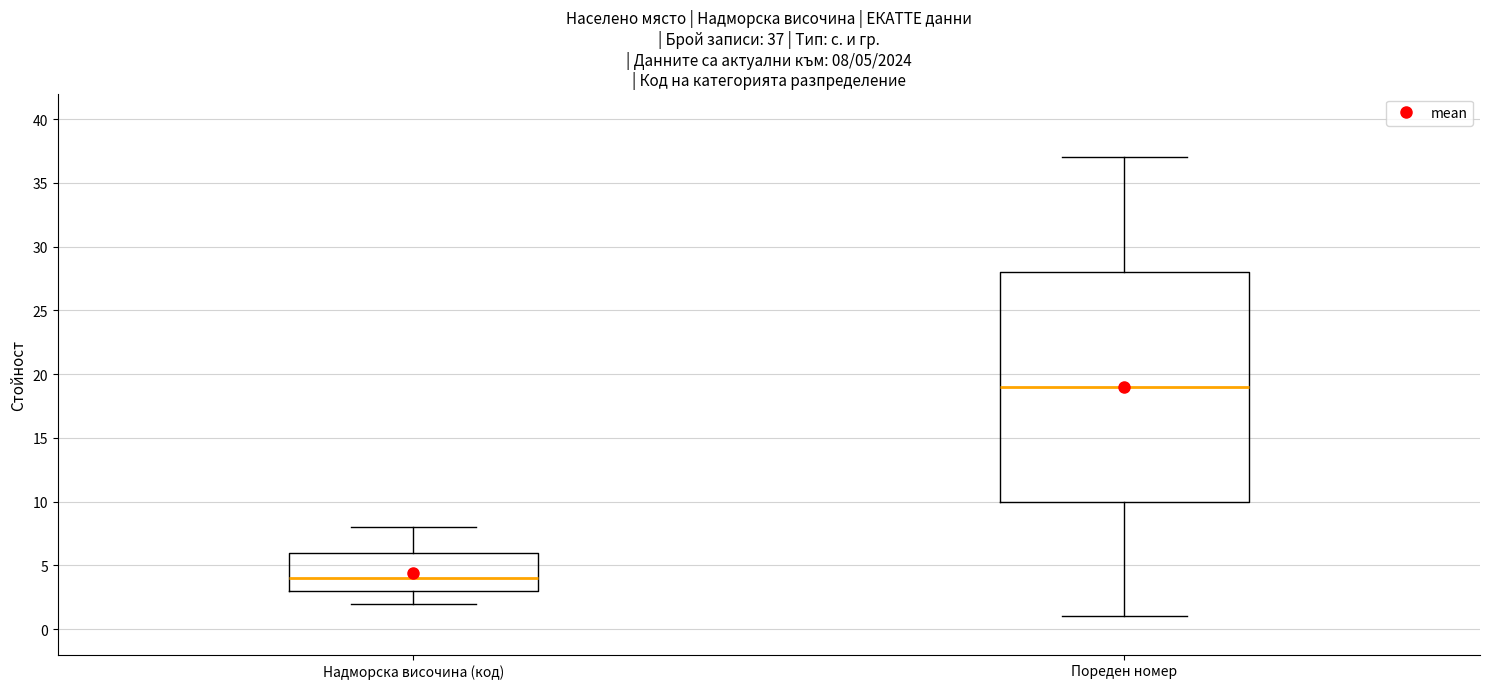

Comparing the boxes themselves (not the whiskers), which one is the tallest?

Пореден номер